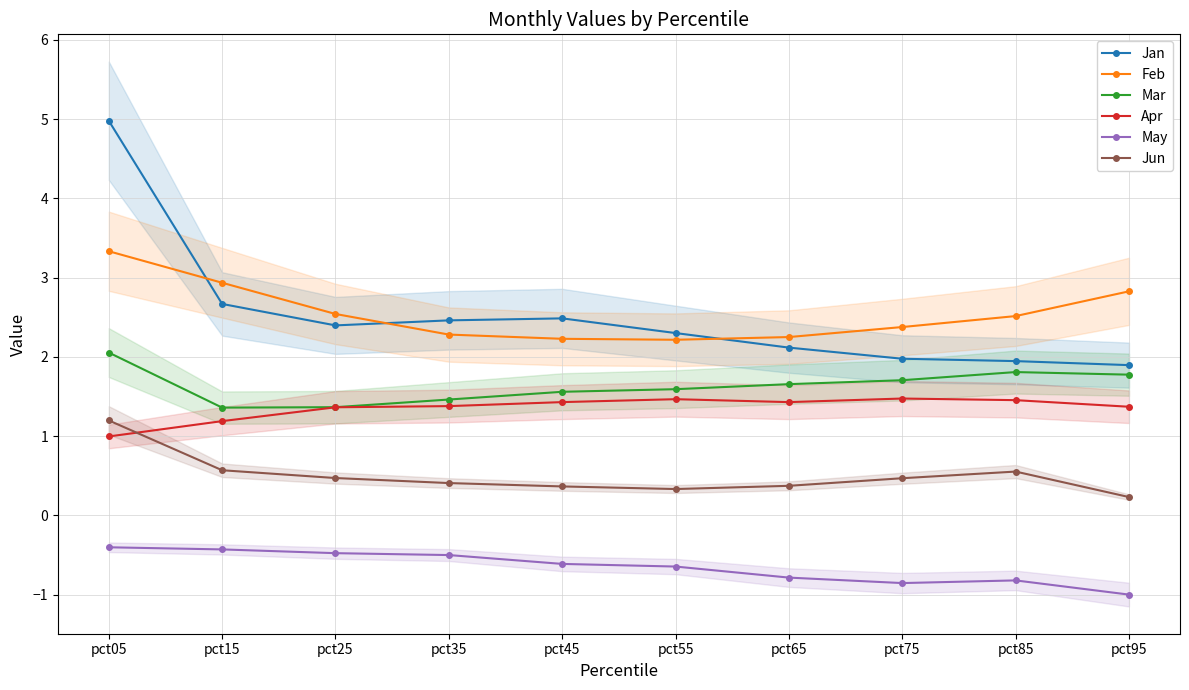

What are all the series names shown in the legend?

Jan, Feb, Mar, Apr, May, Jun